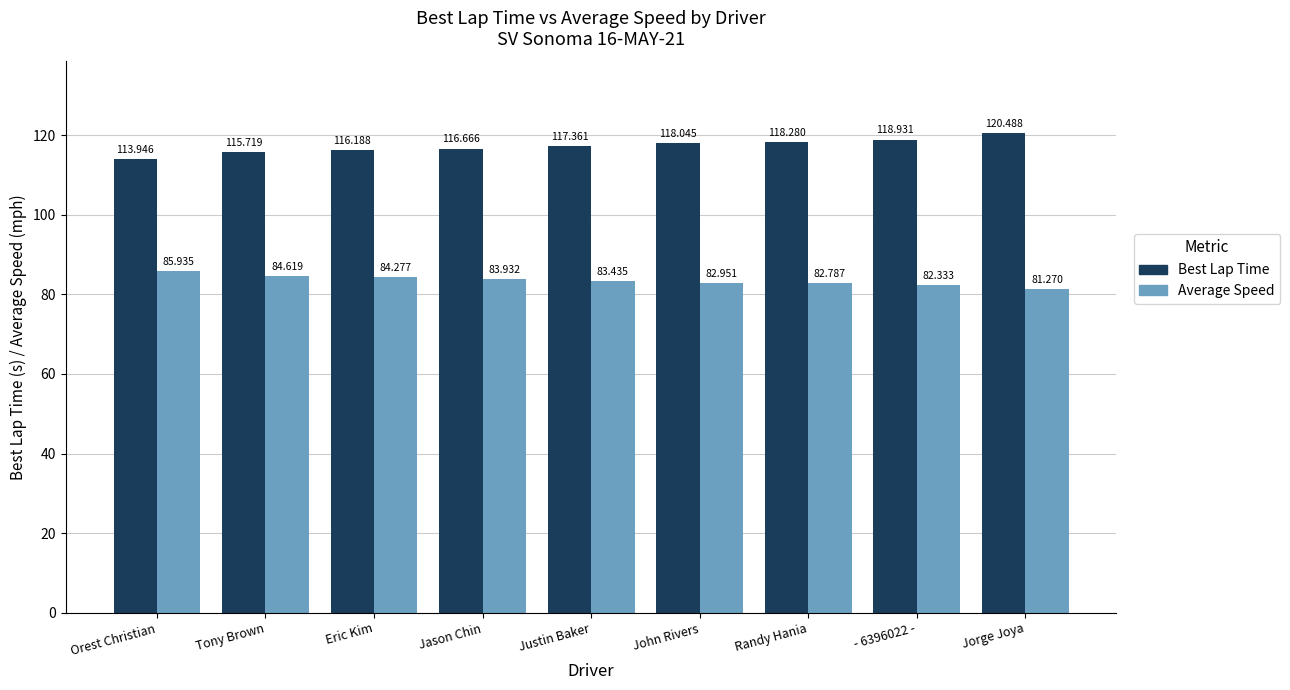

What is the total value across all series at Eric Kim?

200.5